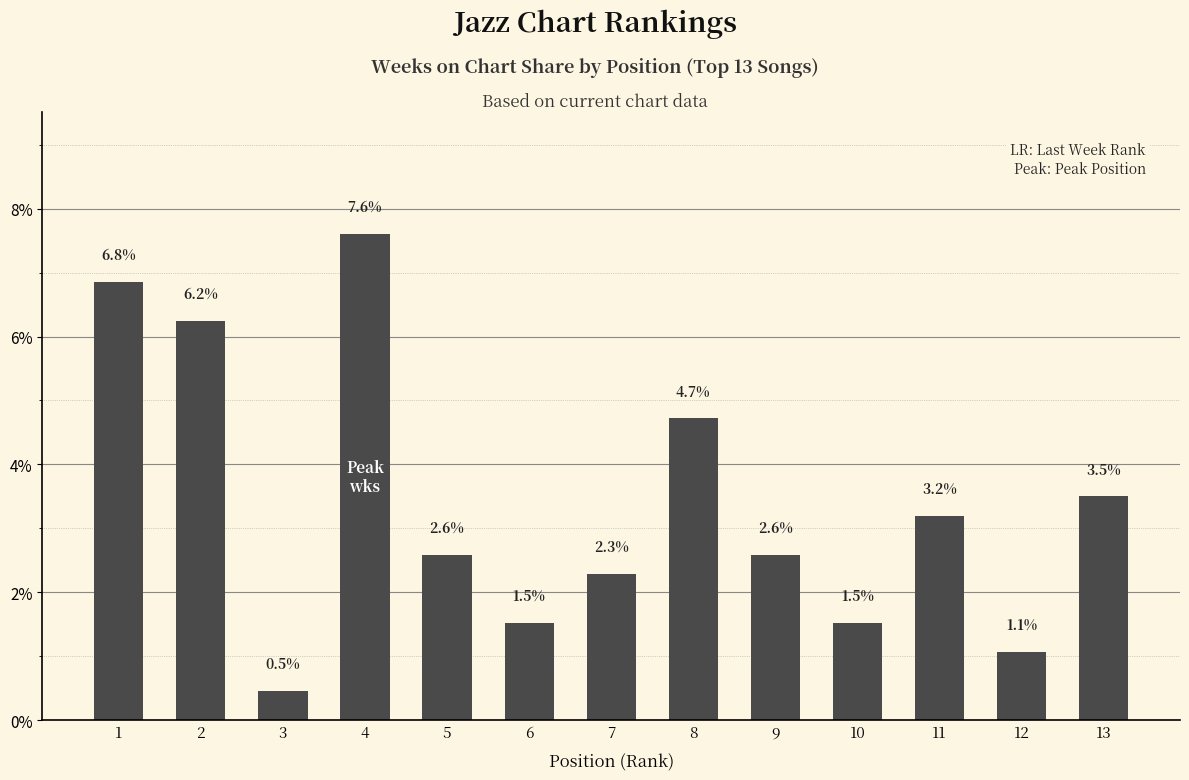

Between 1 and 4, which is larger?

4